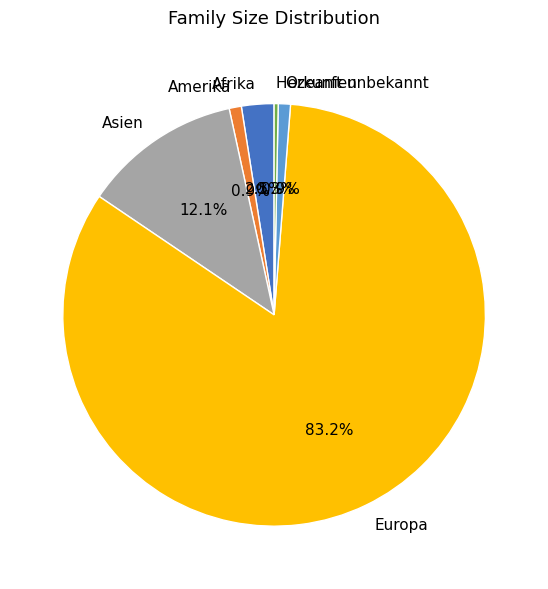

Which slice is the largest?

Europa